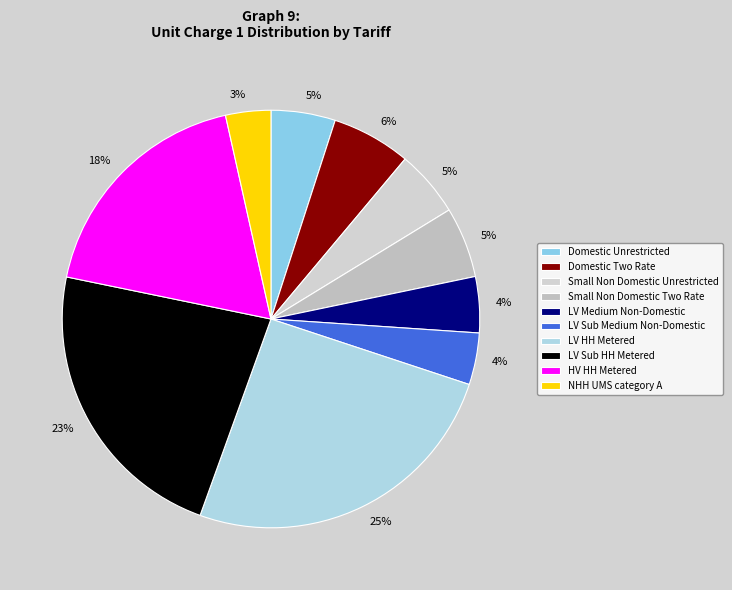

What percentage is the Domestic Two Rate slice, to the nearest percent?

6%